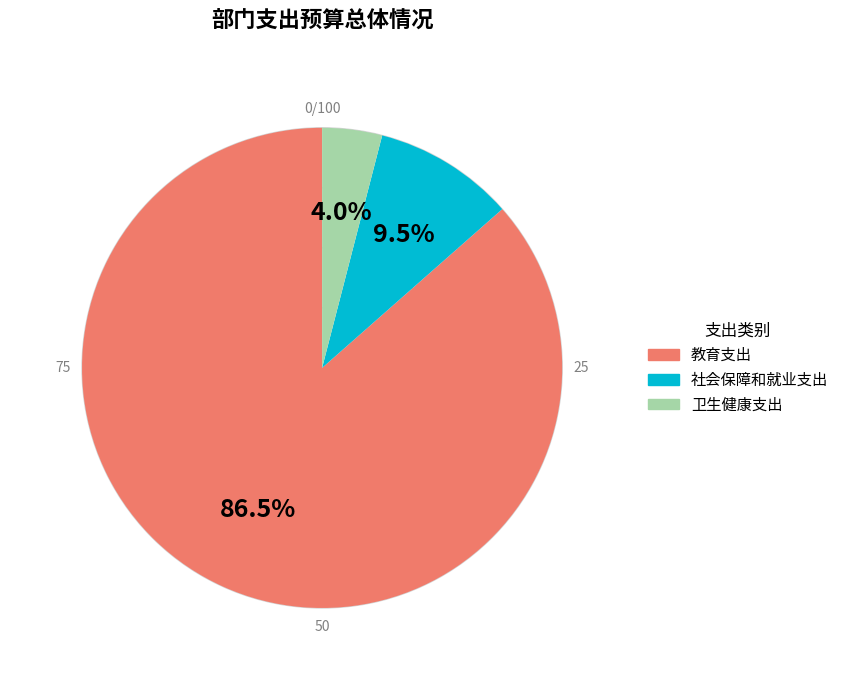

To the nearest percent, what is the difference between the 卫生健康支出 and 教育支出 slice percentages?

82%